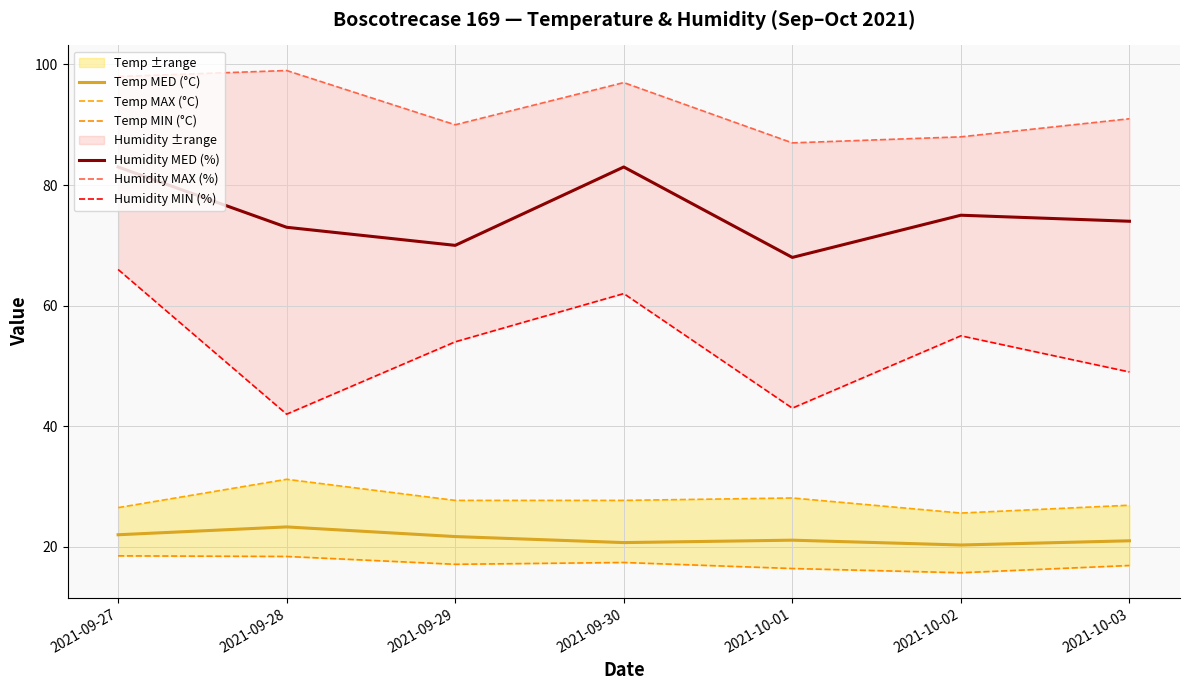

How many values in the Humidity MED (%) series are below 74?

3